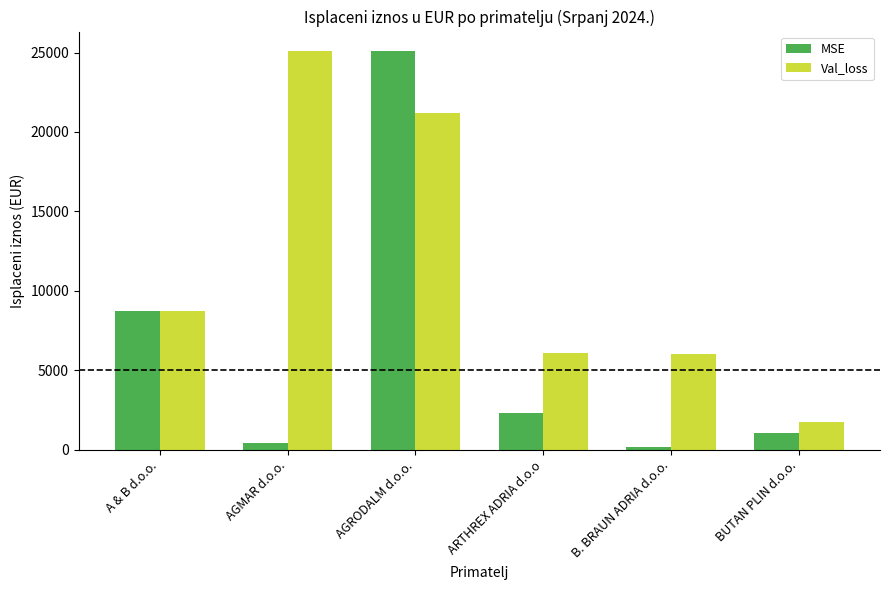

Rank the series at B. BRAUN ADRIA d.o.o. from lowest to highest value.

MSE, Val_loss